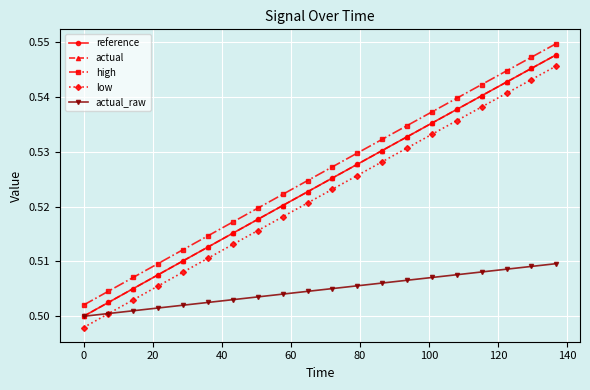

Does the chart display data point markers on the line(s)?

Yes